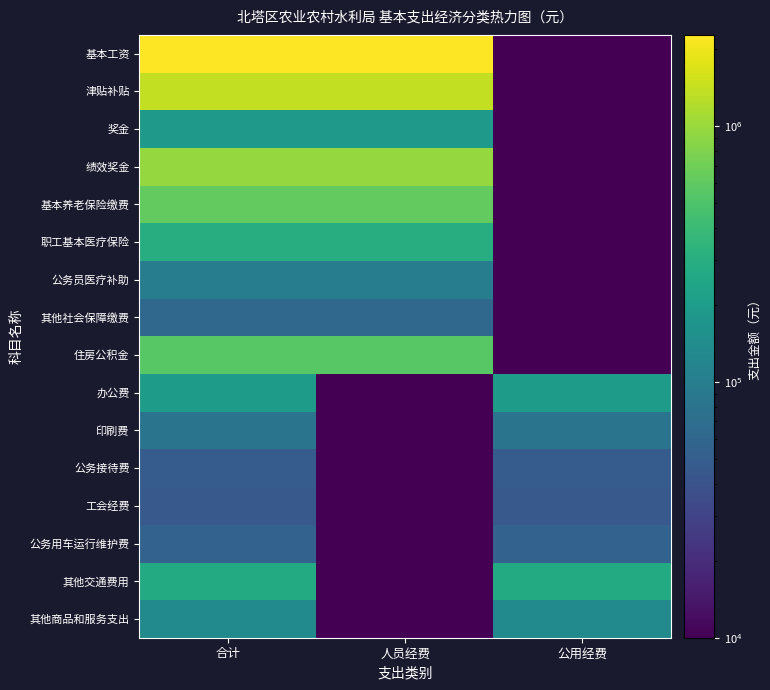

At how many categories does at least one series exceed 1768738?

2